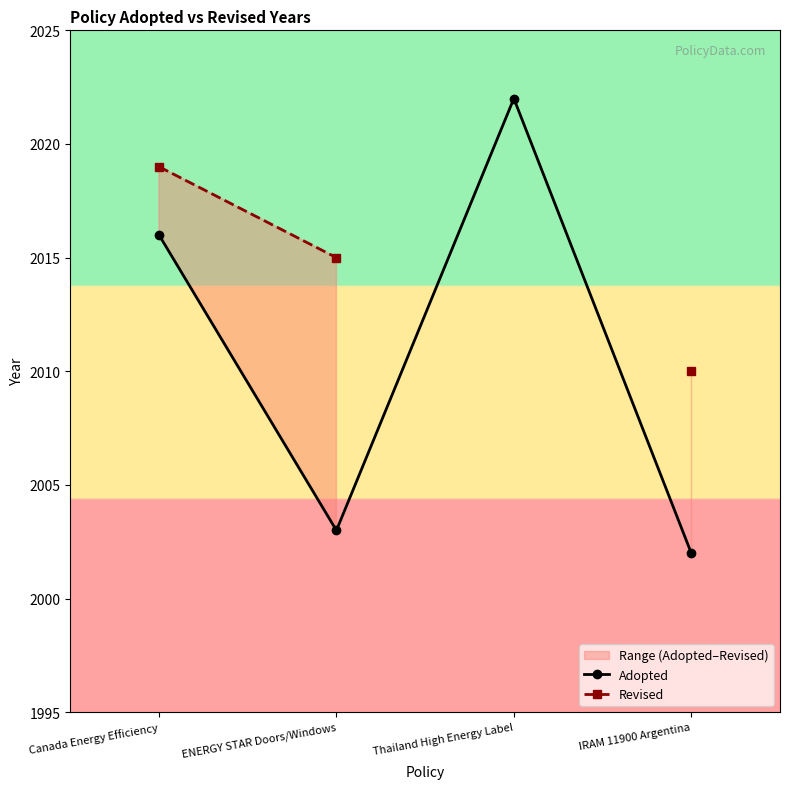

In Adopted, how many points are higher than both neighbors (excluding endpoints)?

1